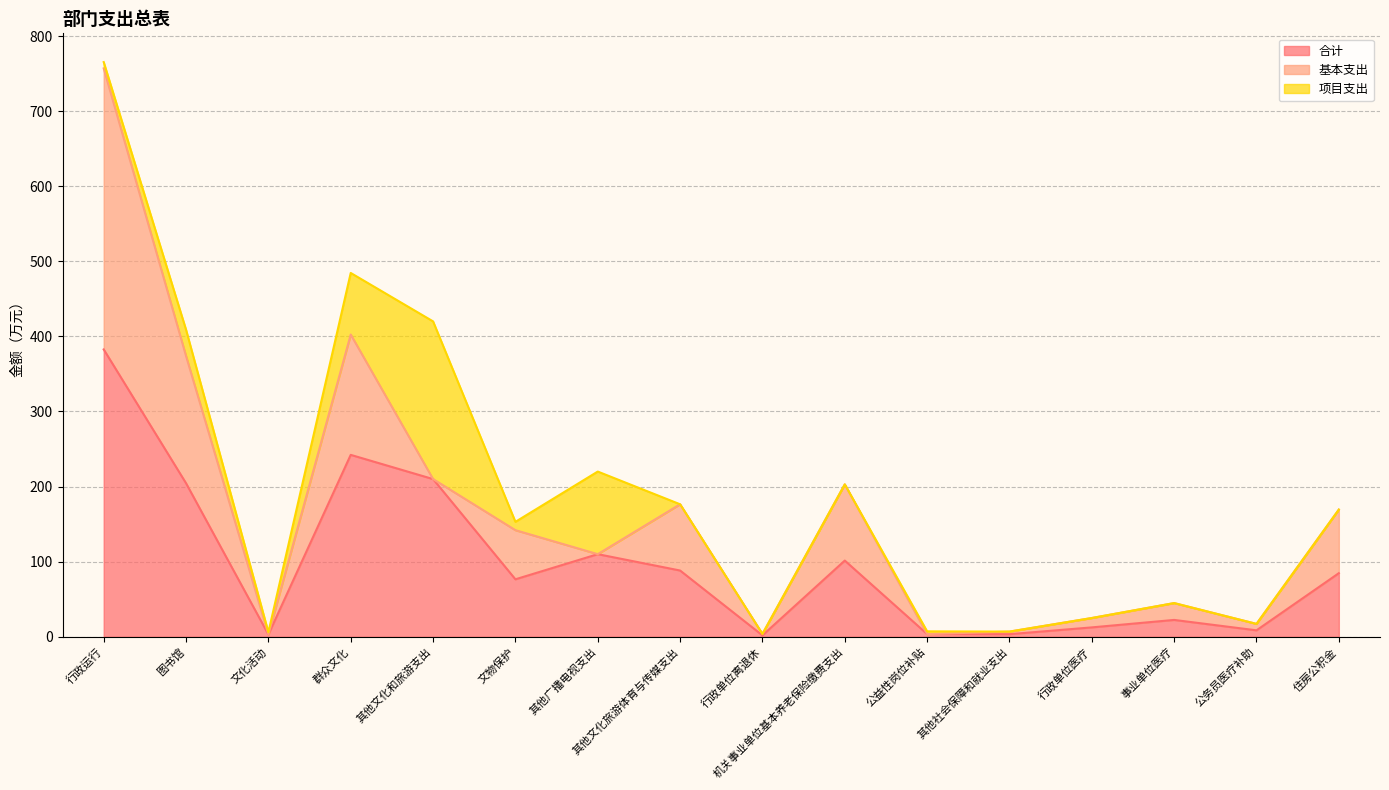

What is the total value across all series at 文化活动?

6.1